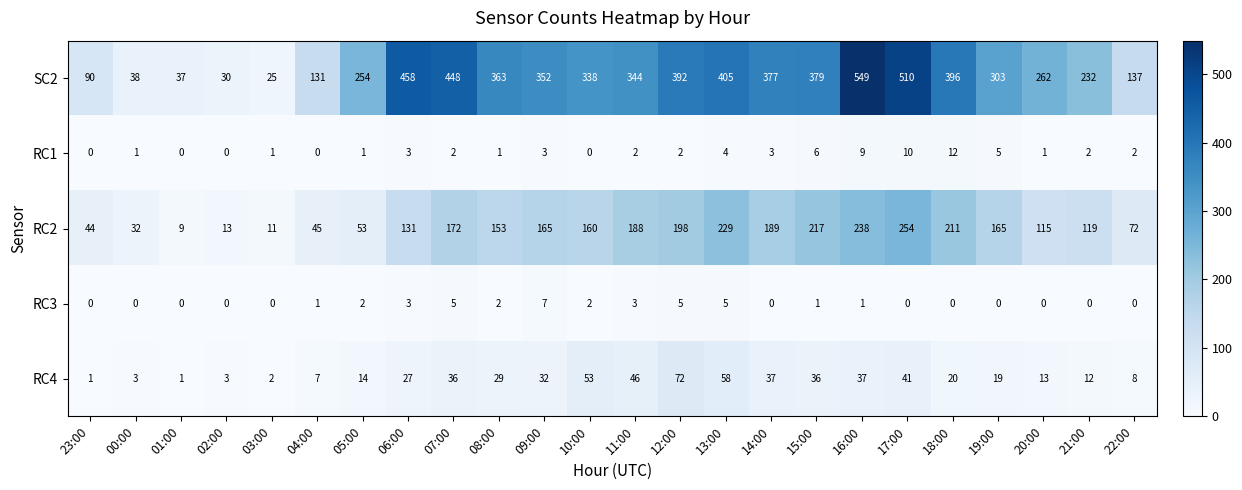

Which series changed the most between 03:00 and 10:00?

SC2